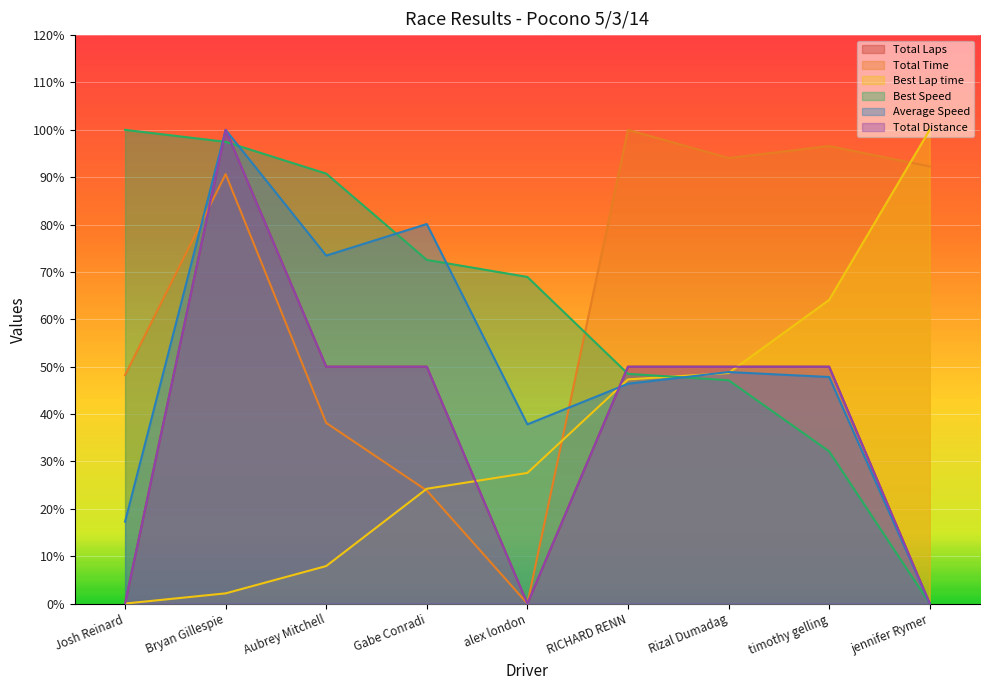

How many times do Average Speed and Best Lap time cross each other?

3